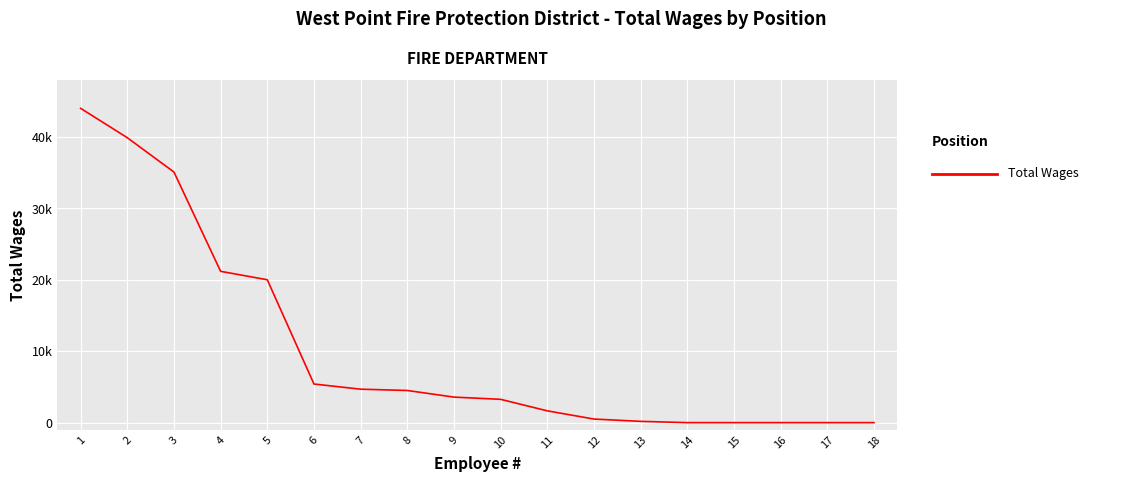

Is it true that the value at 6 is 2931?

False